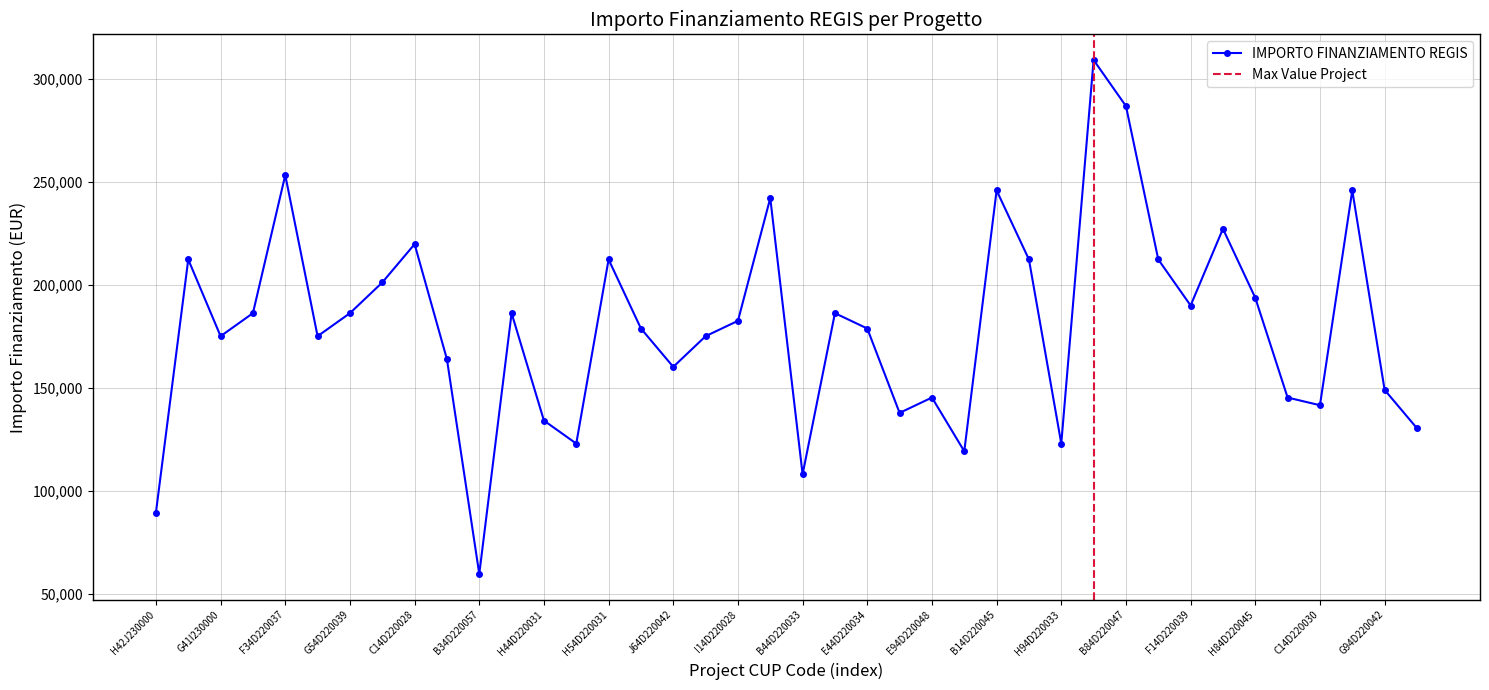

Where is the first local minimum for IMPORTO FINANZIAMENTO REGIS?

G41I230000